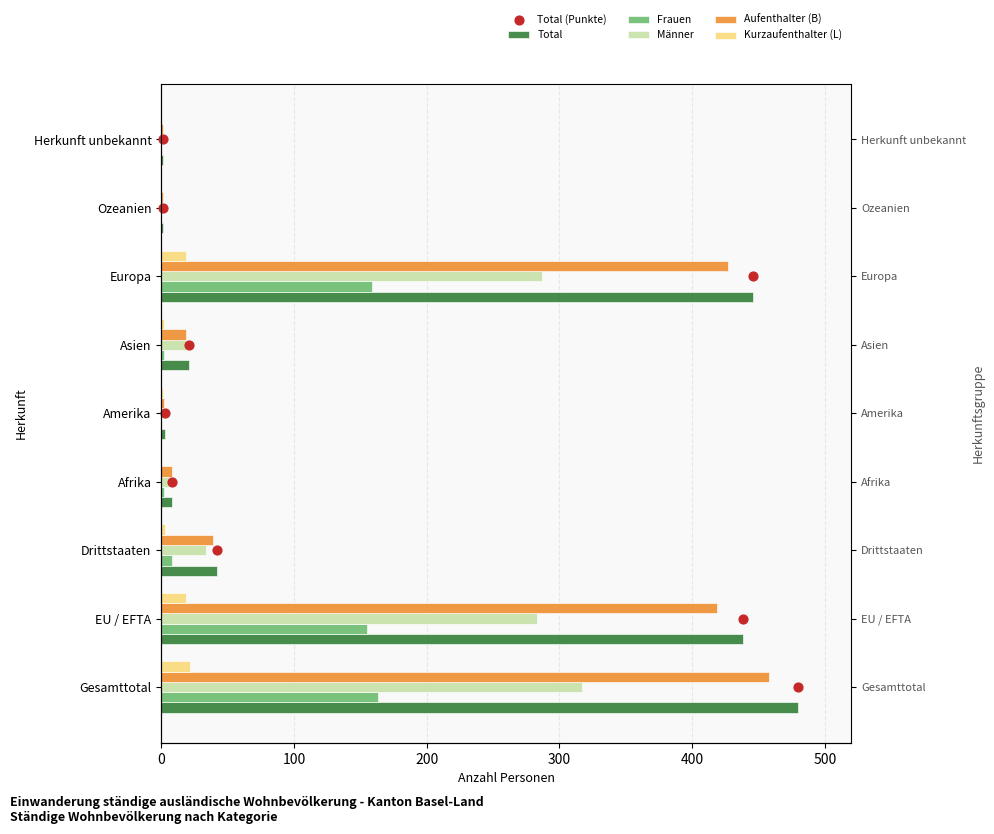

Which series has the largest Y range (max minus min)?

Total